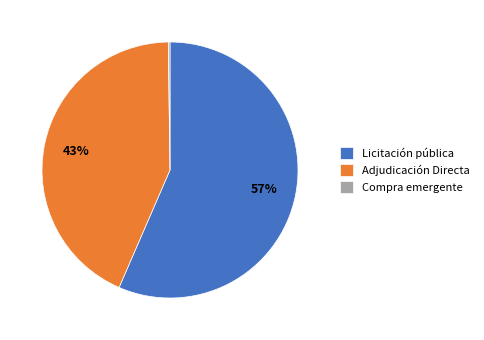

To the nearest percent, what percentage of the pie is Licitación pública?

57%